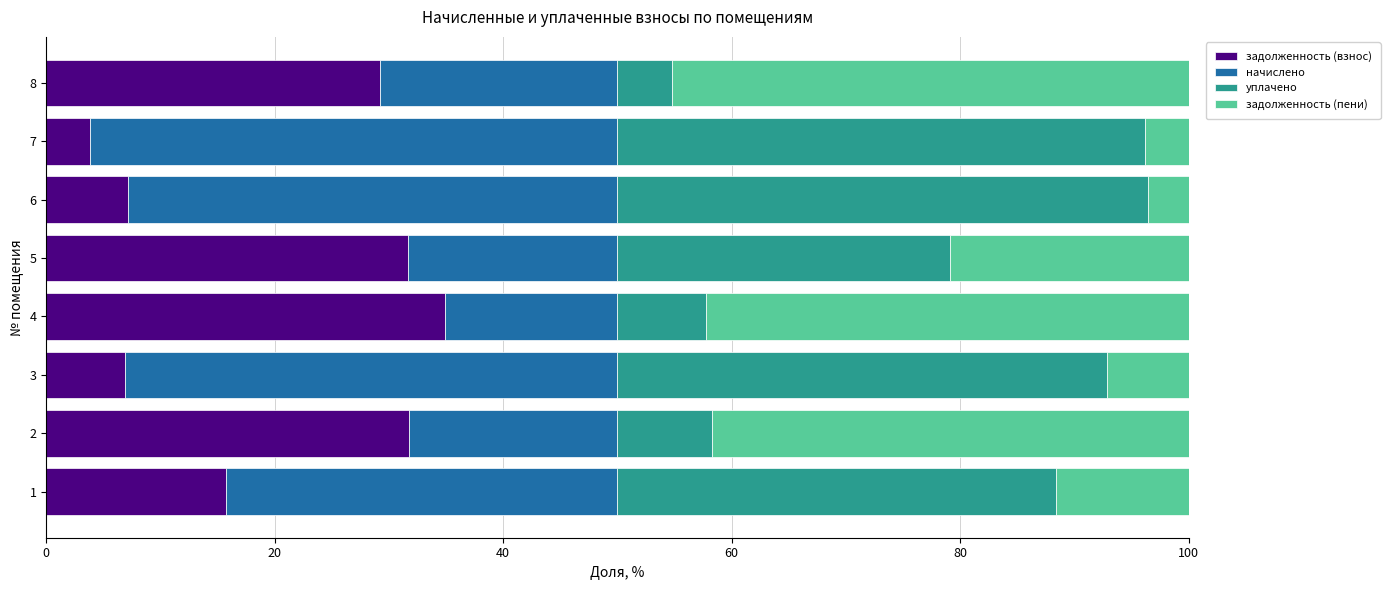

What is the lowest value of the задолженность (взнос) series?

3.8